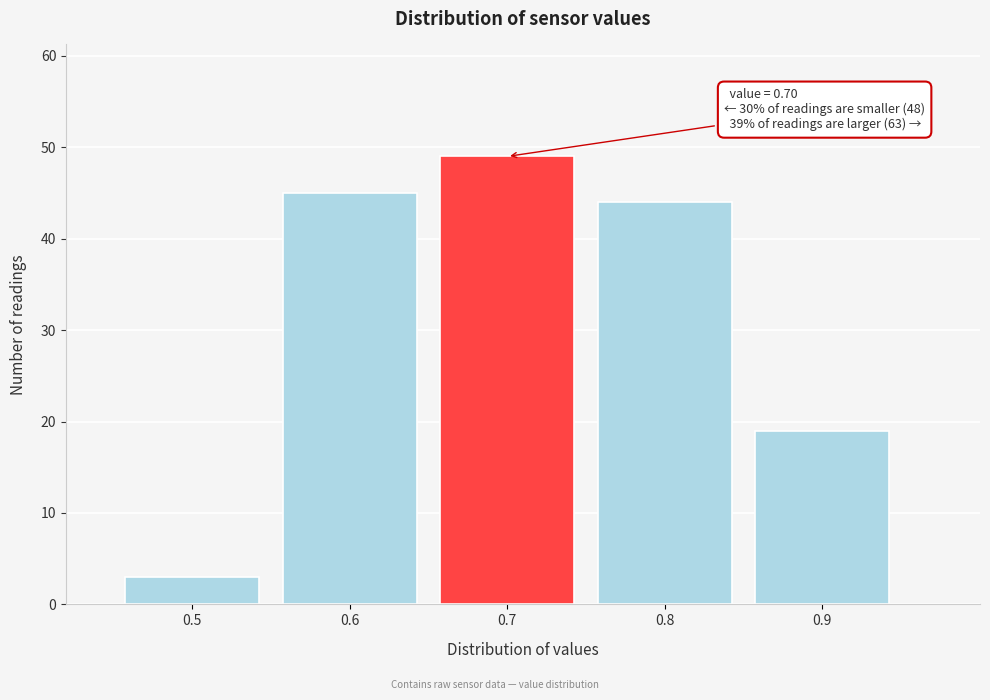

Reading right to left, what are all the values shown in this chart?

19	44	49	45	3